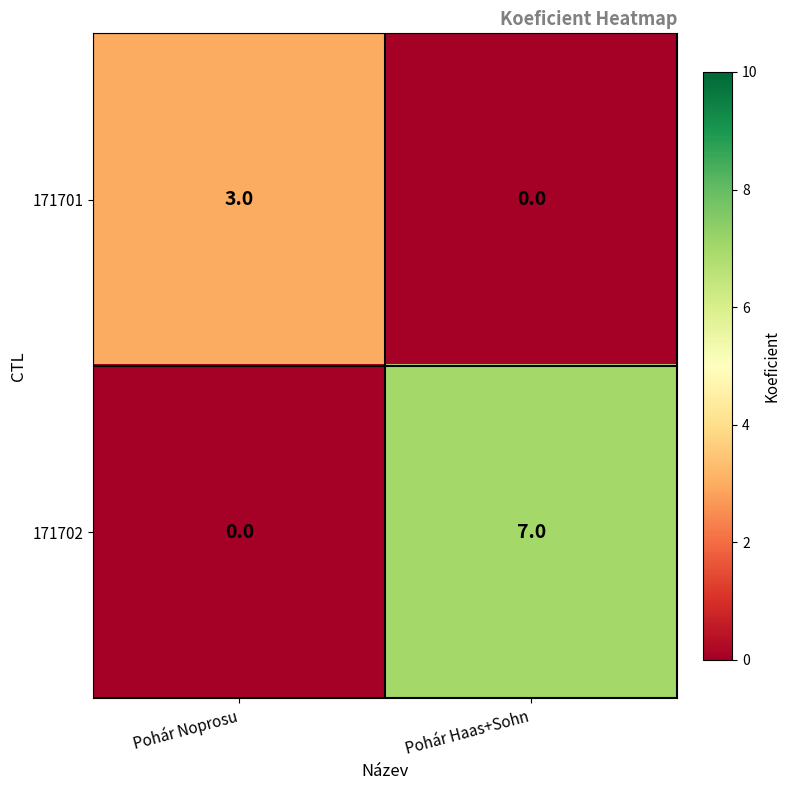

What is the difference between the 171701 values at Pohár Haas+Sohn and Pohár Noprosu?

3